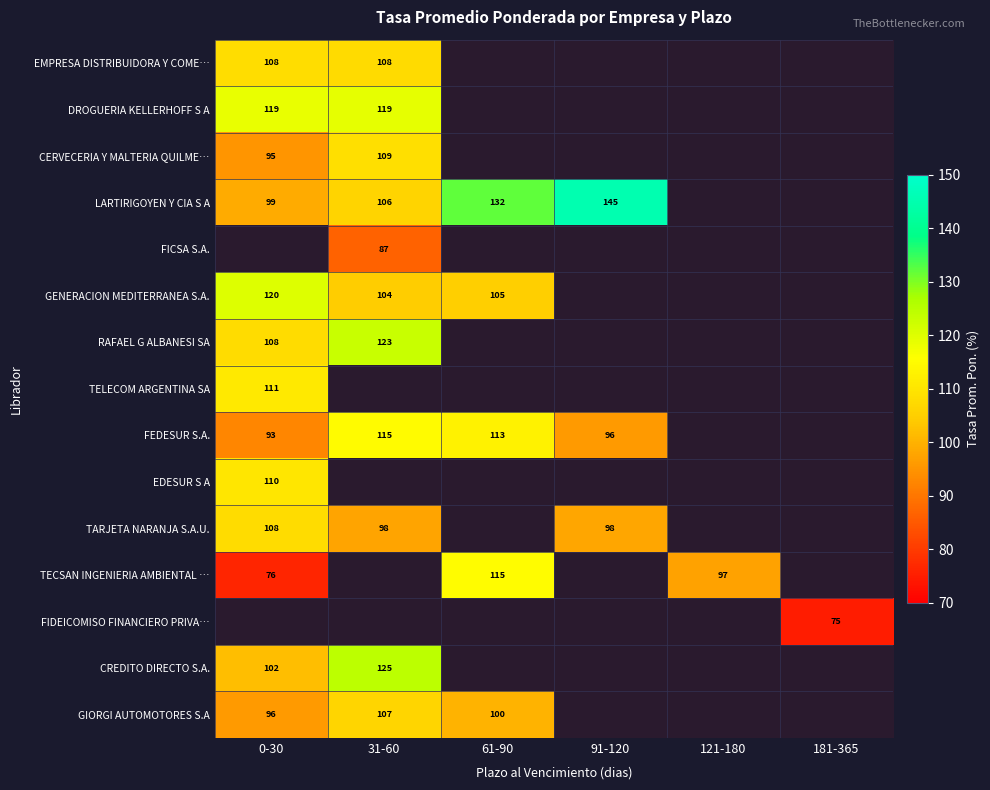

Is the value of LARTIRIGOYEN Y CIA S A at 31-60 greater than the value of DROGUERIA KELLERHOFF S A at 31-60?

No